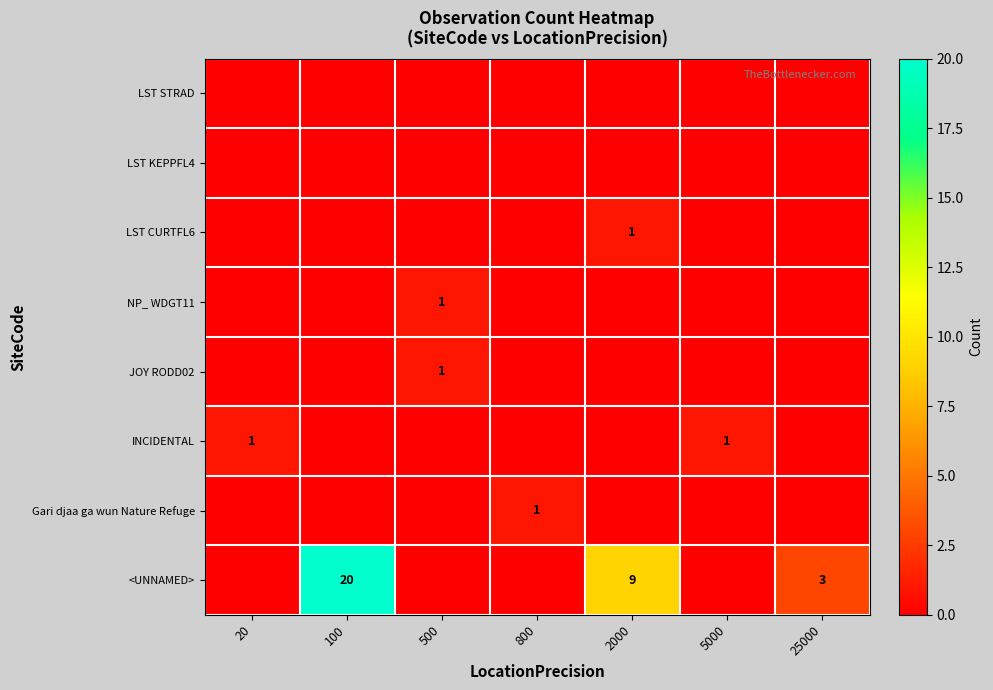

The value of <UNNAMED> at 100 is 20. True or false?

True